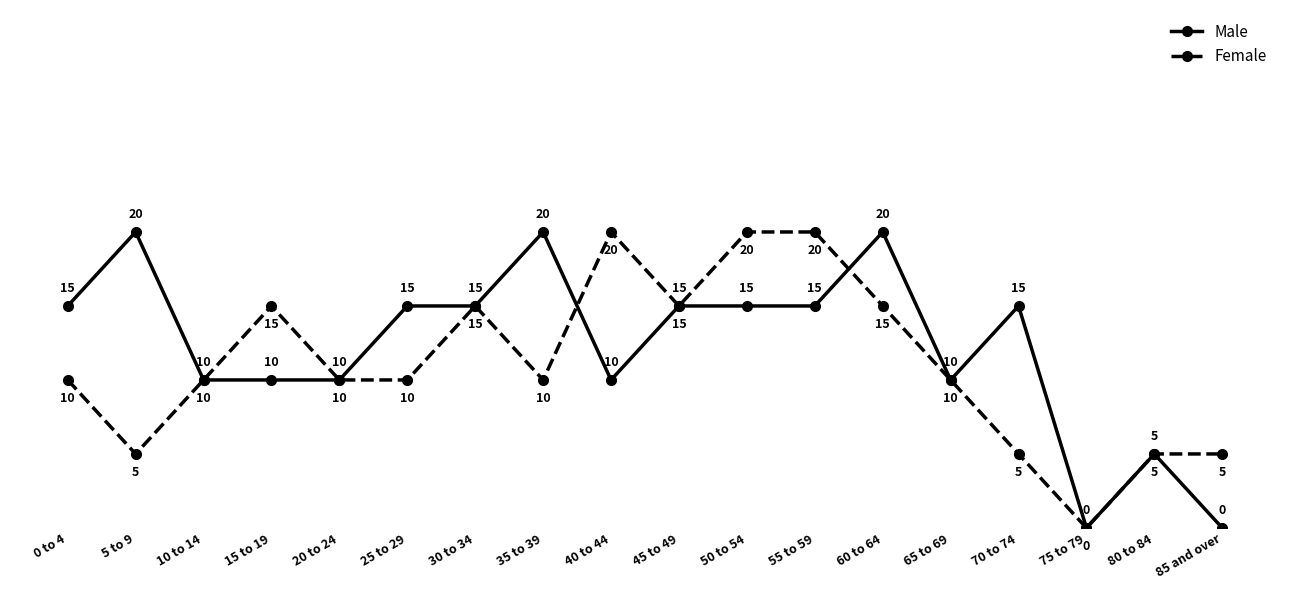

What is the difference between the Male values at 80 to 84 and 40 to 44?

5